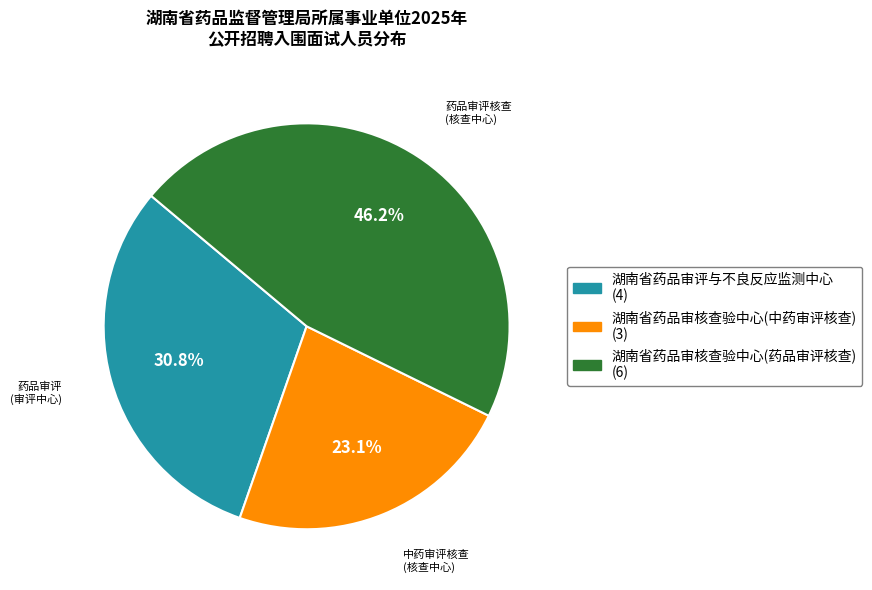

To the nearest percent, what portion does 湖南省药品审核查验中心(中药审评核查) represent?

23%